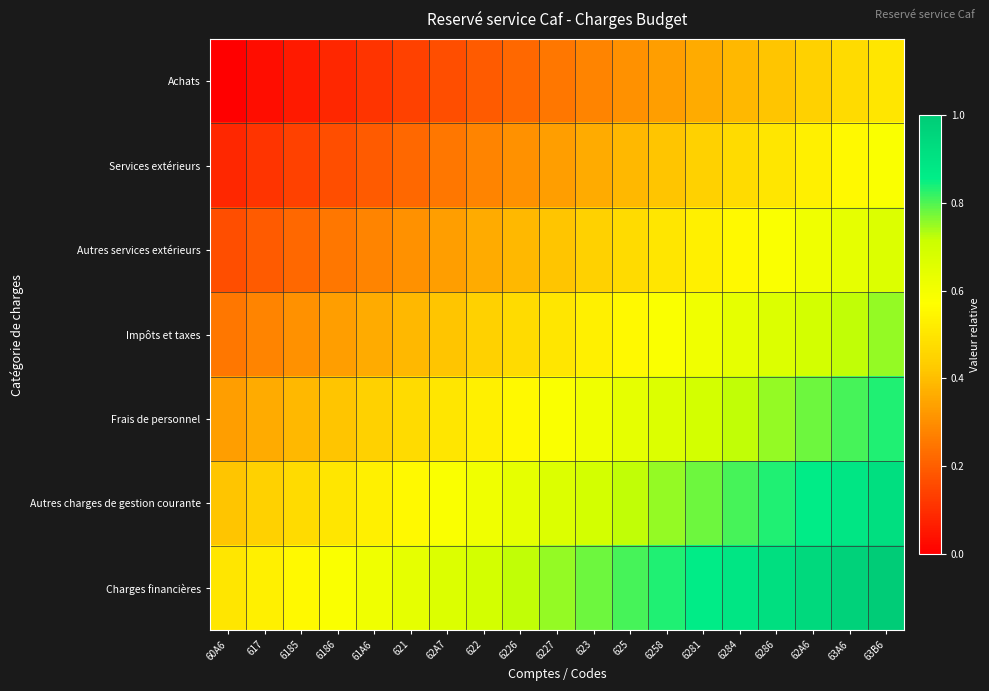

What is the total value across all series at 60A6?

1.8